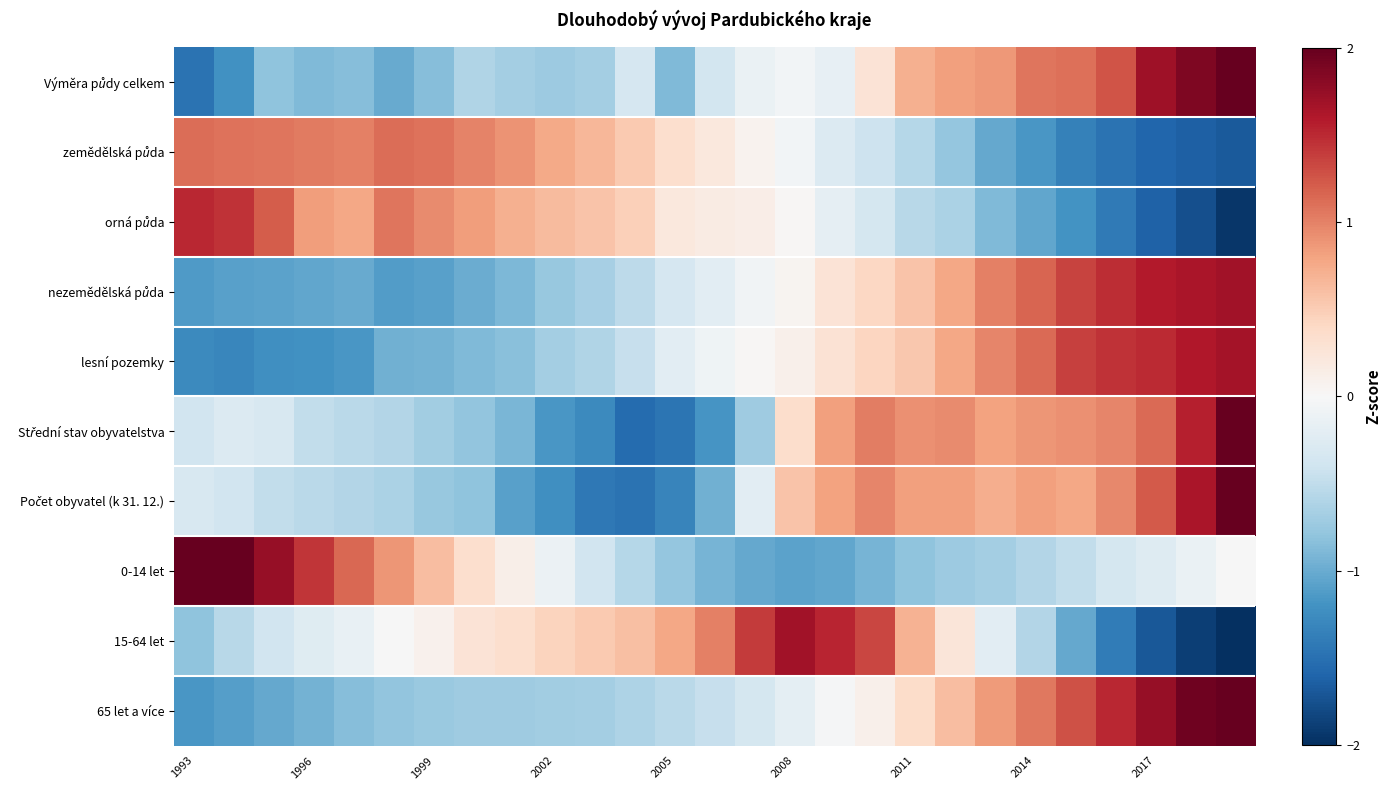

Count the number of categories in the chart.

27